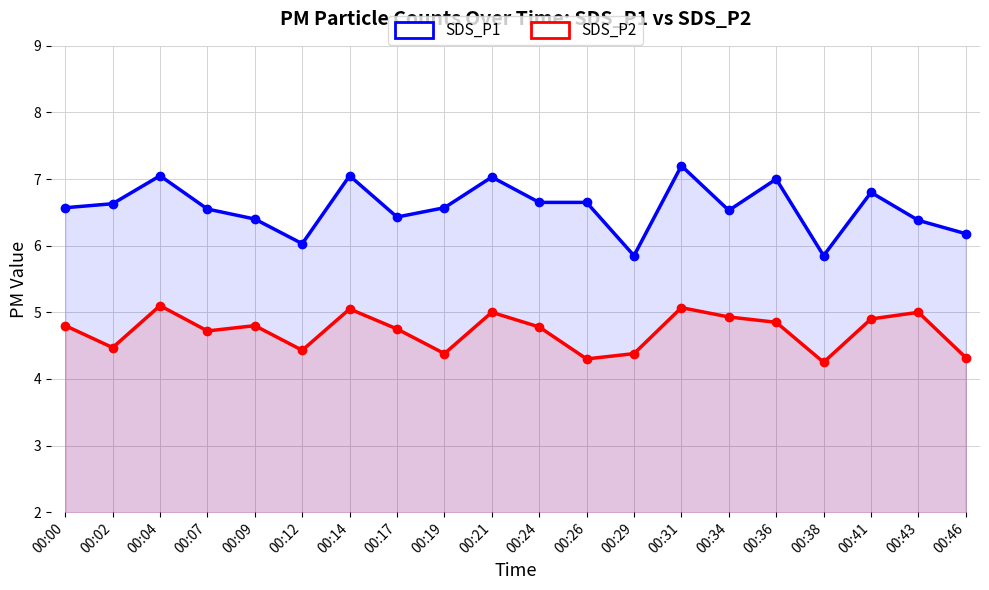

What is the spread (max minus min) of values at 00:46?

1.9